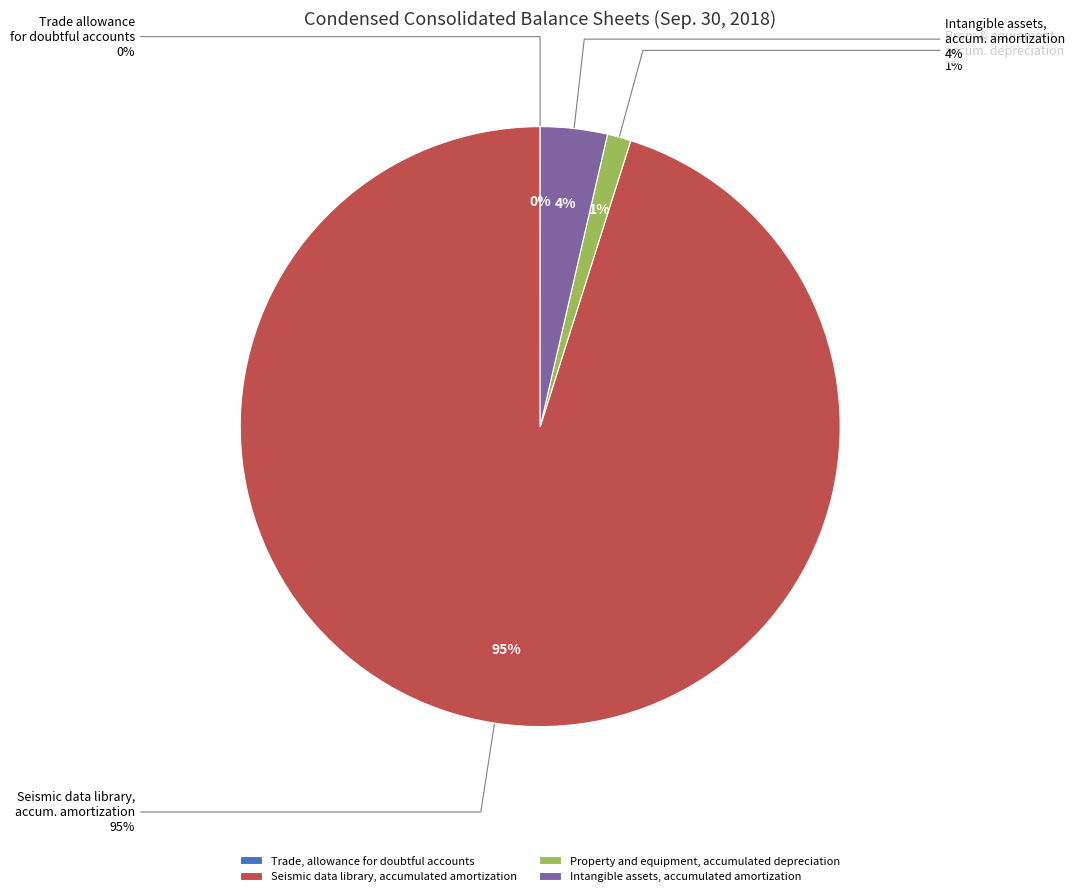

How many slices are in this pie chart?

4